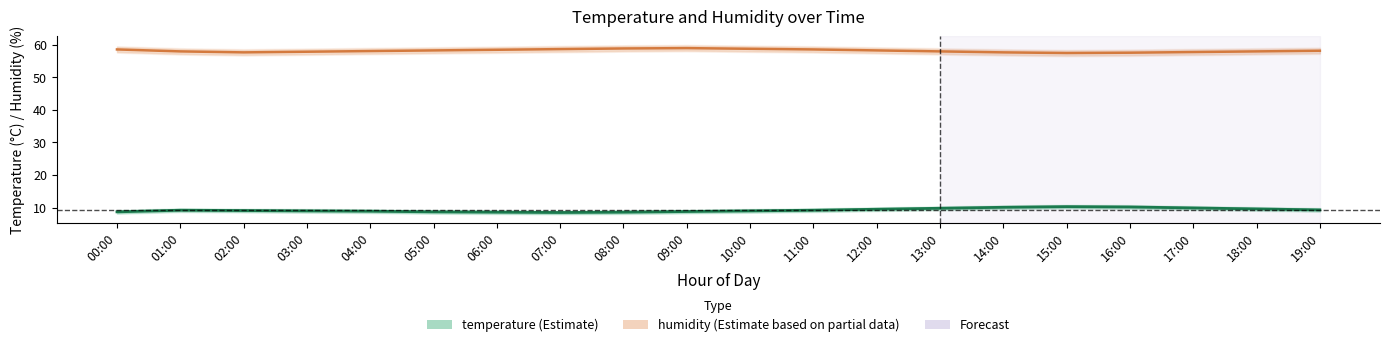

At which label does humidity reach its minimum?

15:00